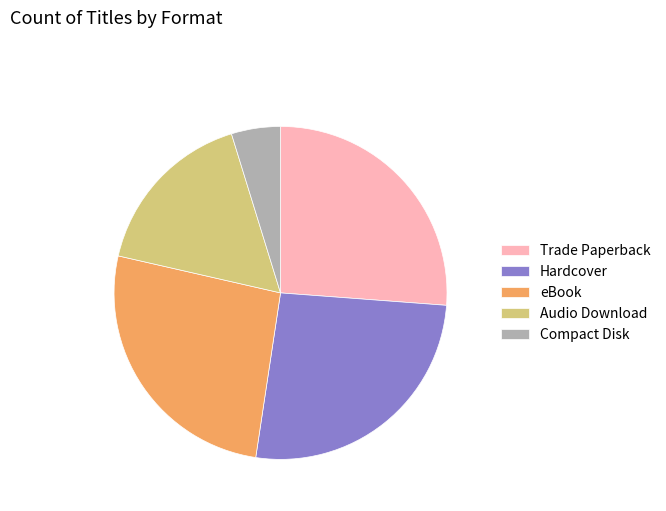

Do Hardcover and Trade Paperback together represent more than half of the pie?

Yes